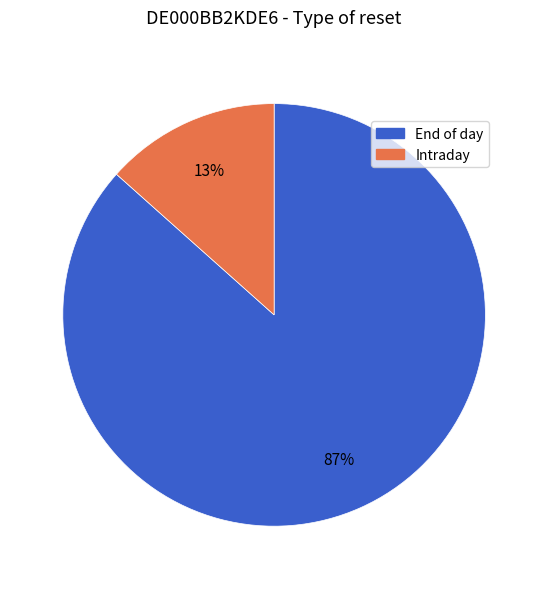

To the nearest percent, what is the average slice percentage?

50%